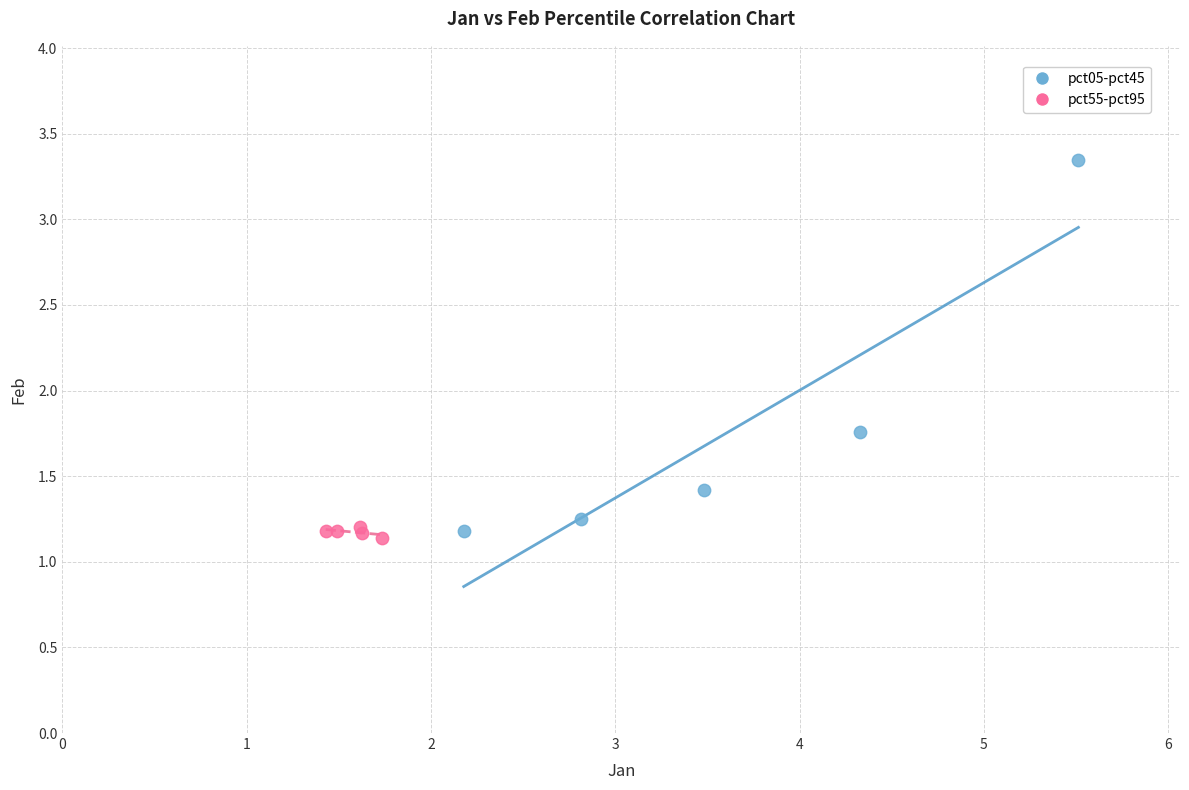

Which series has the widest spread of Y values?

pct05-pct45